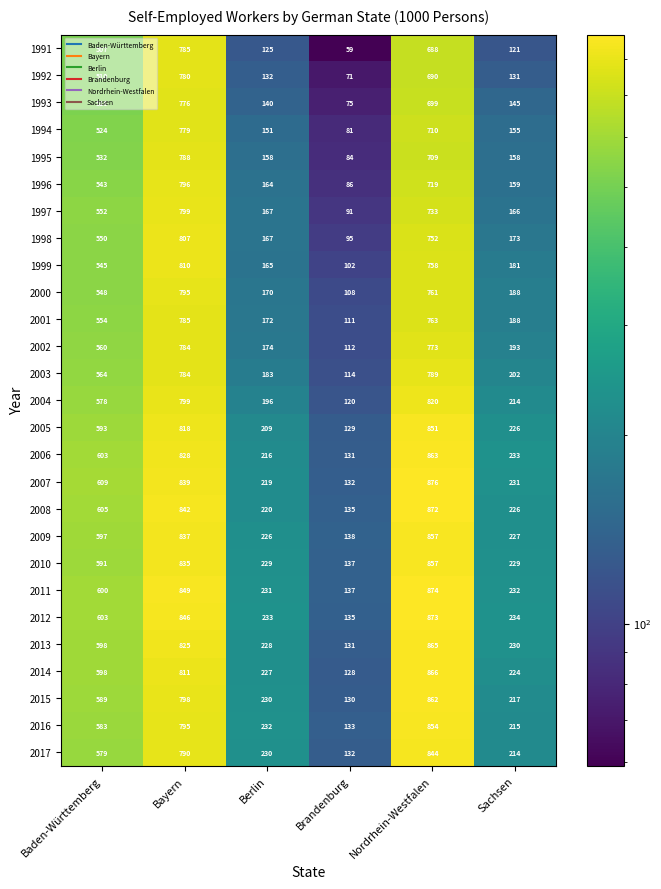

Rank the categories by 2012 value from lowest to highest.

Brandenburg, Berlin, Sachsen, Baden-Württemberg, Bayern, Nordrhein-Westfalen